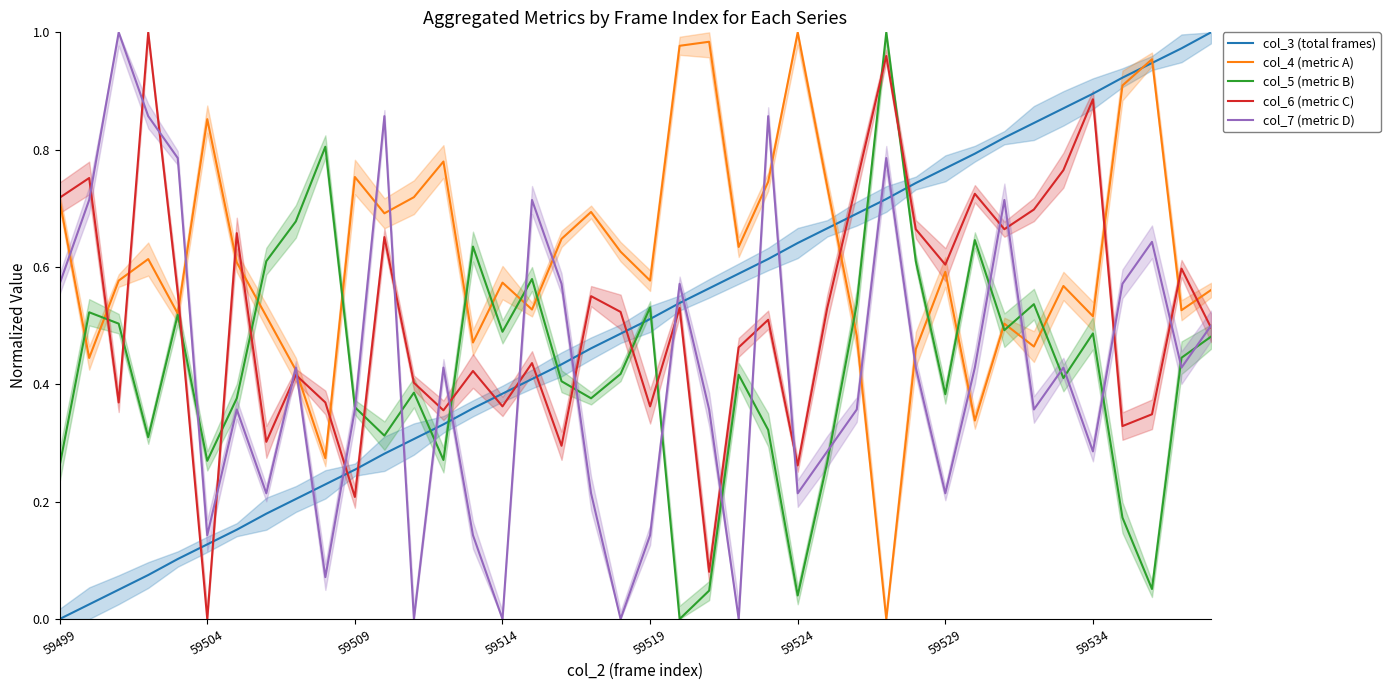

True or false: col_7 (metric D) and col_3 (total frames) intersect in this chart.

True